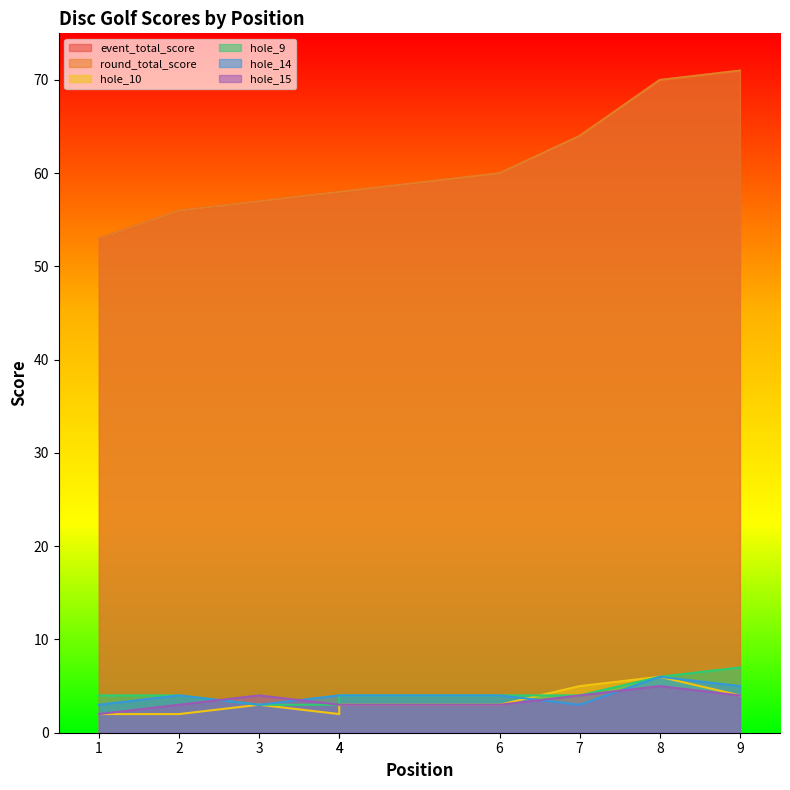

Is it true that hole_14 equals 4 at 6?

True